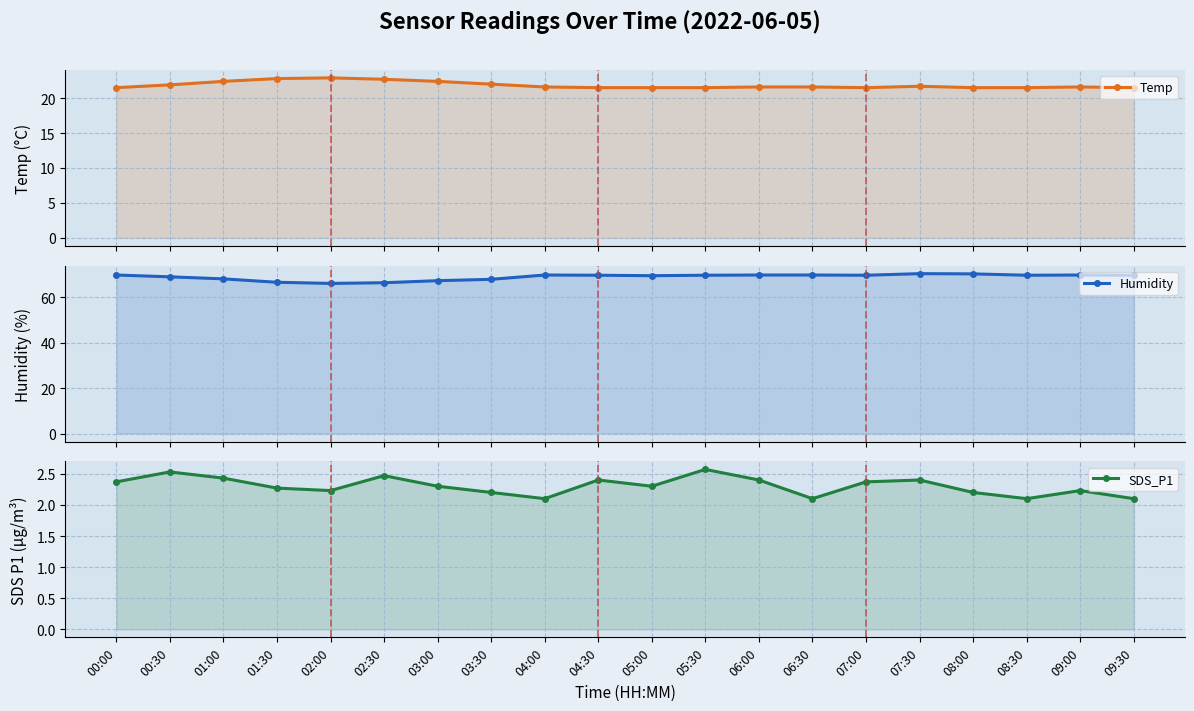

At which category is the sum across all series the highest?

07:30